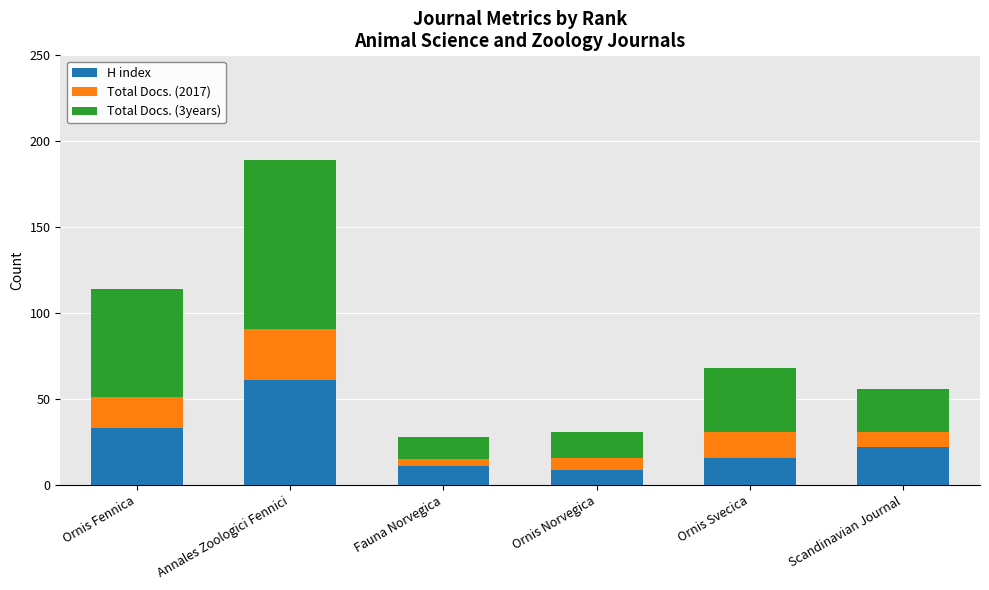

How many values in the H index series are below 22?

3